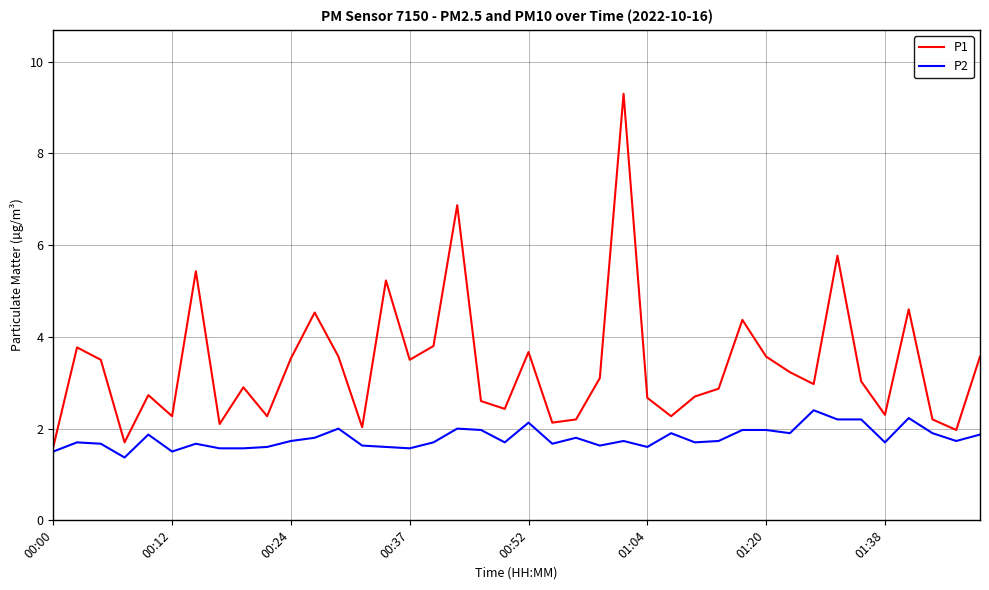

Which series has the widest spread of values?

P1